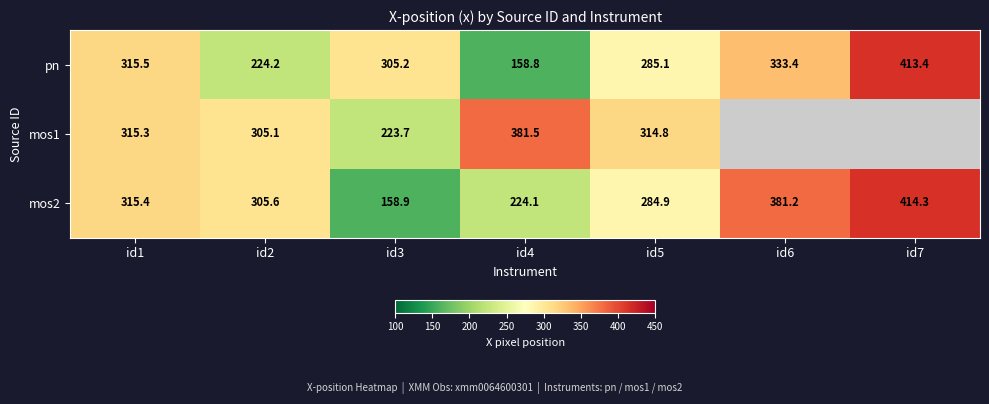

Is the value of mos1 at id5 greater than the value of pn at id7?

No